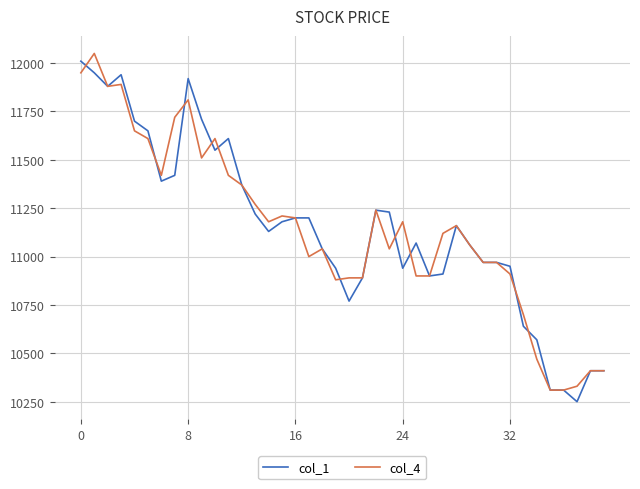

Does the chart display data point markers on the line(s)?

No